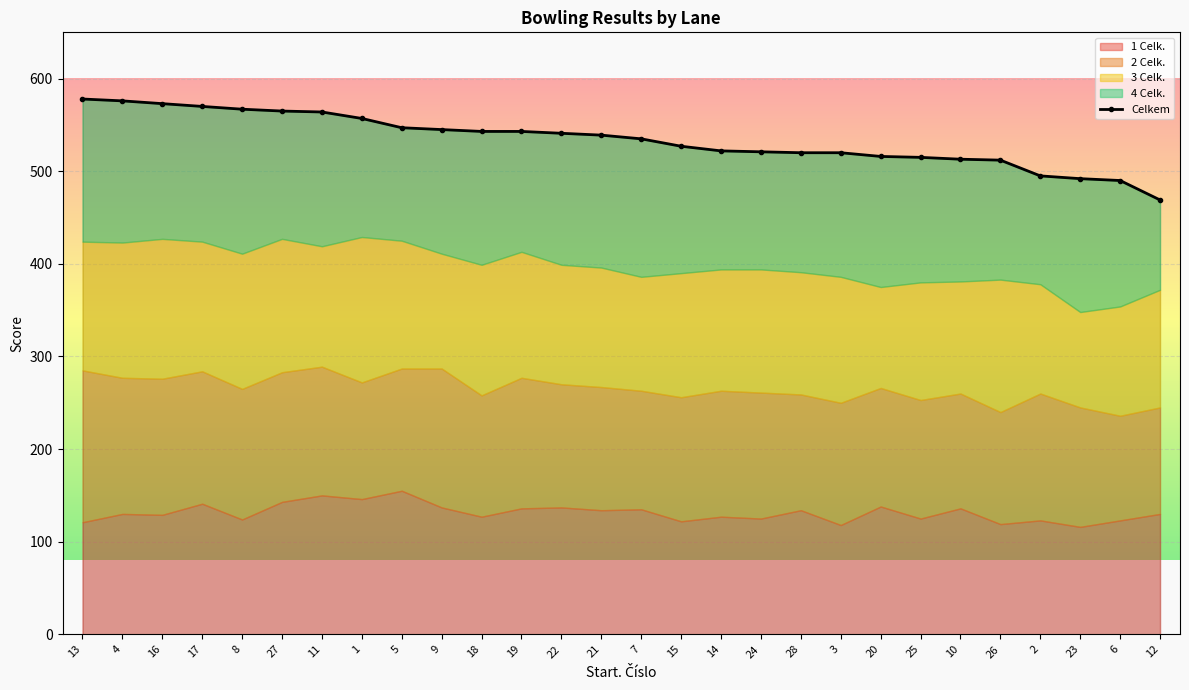

True or false: the data shows 512 at 26.

True